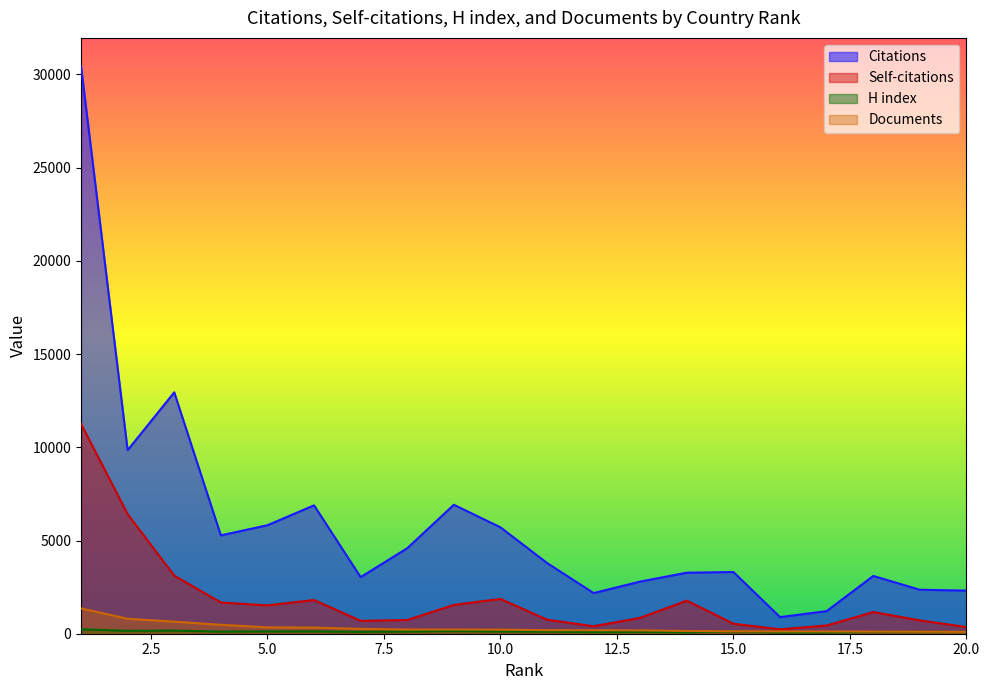

Reading left to right, transcribe all the data shown in this chart.

Citations: 30439	9844	12949	5277	5820	6887	3037	4586	6918	5708	3794	2181	2799	3275	3311	891	1213	3100	2359	2315
Self-citations: 11254	6414	3116	1675	1522	1808	691	735	1546	1867	753	400	851	1774	535	238	440	1163	714	357
H index: 236	156	167	114	123	127	99	120	142	122	114	83	99	75	118	62	65	102	102	95
Documents: 1358	802	649	478	342	330	263	224	224	218	189	188	179	146	131	123	120	115	109	99